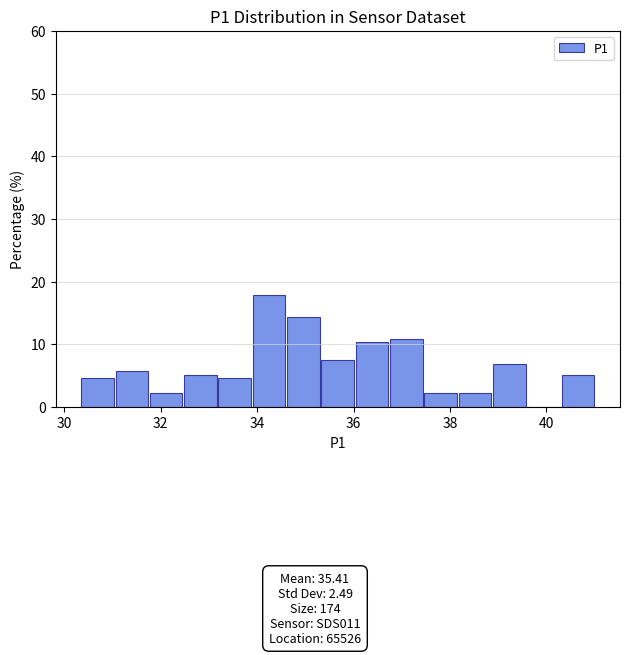

Around what value on the x-axis is the tallest bar? Give the approximate position of its centre, as read against the axis.

34.2